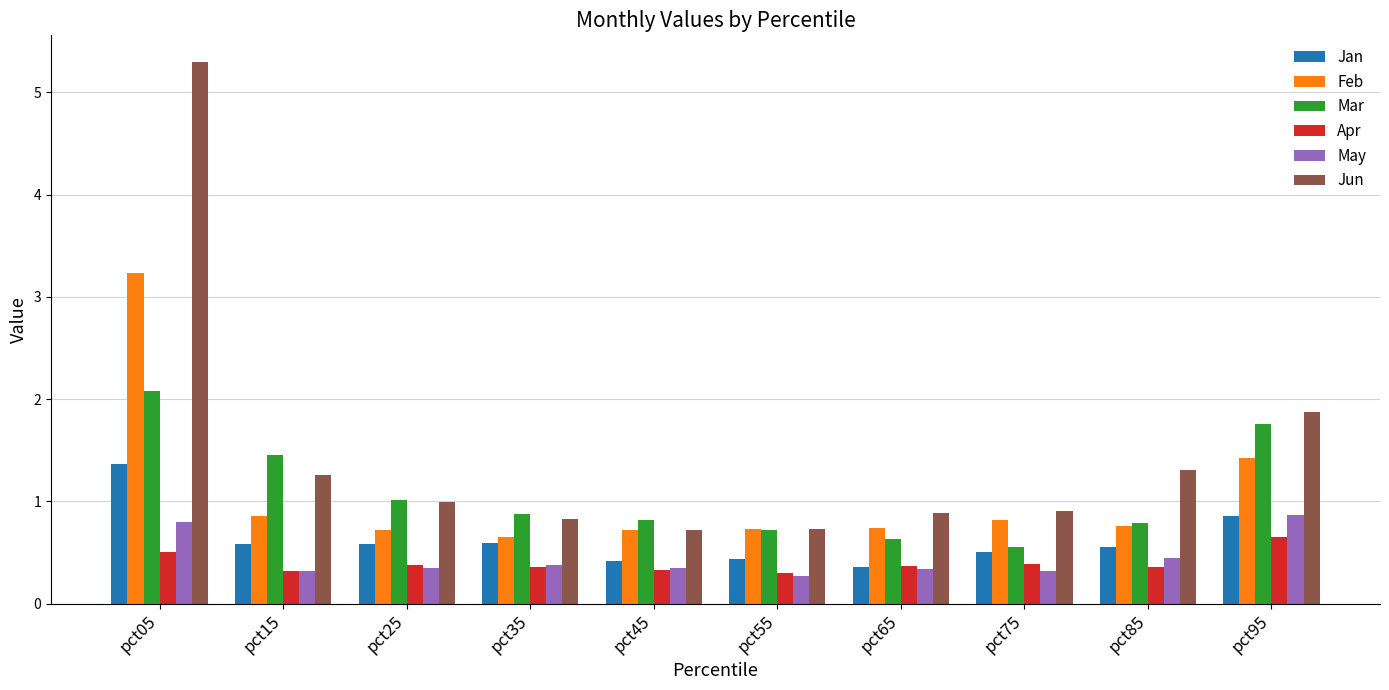

Which series has the largest range (max minus min)?

Jun